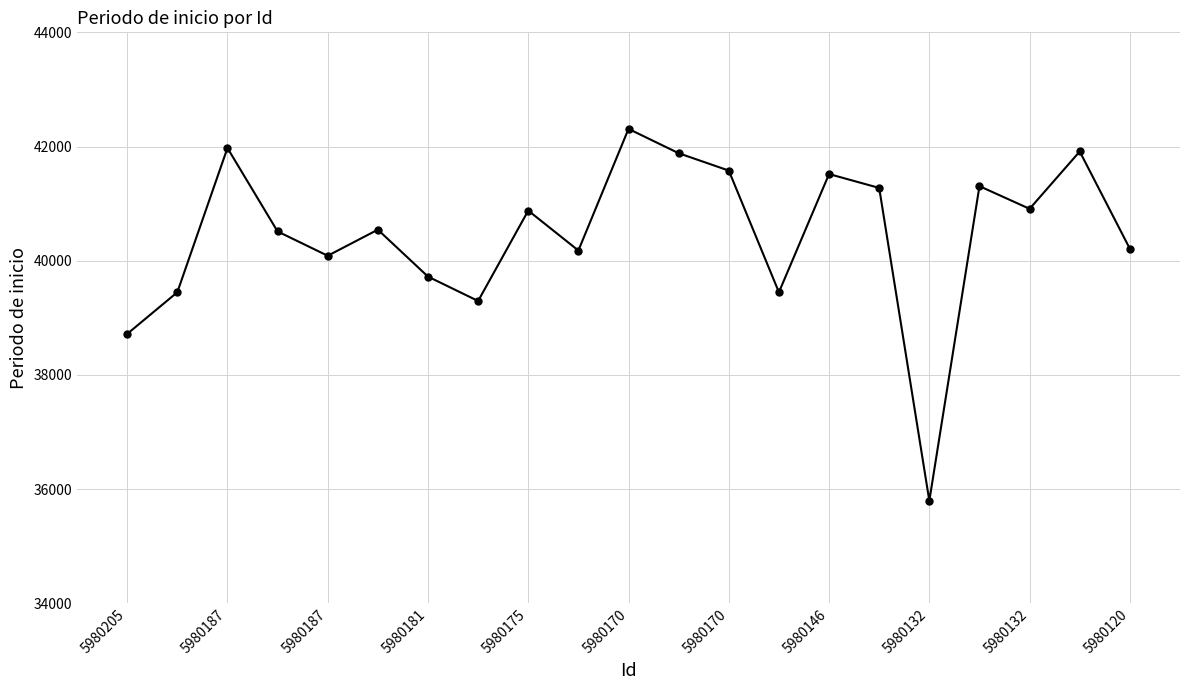

What is the value of the 12th point from the left?

41883